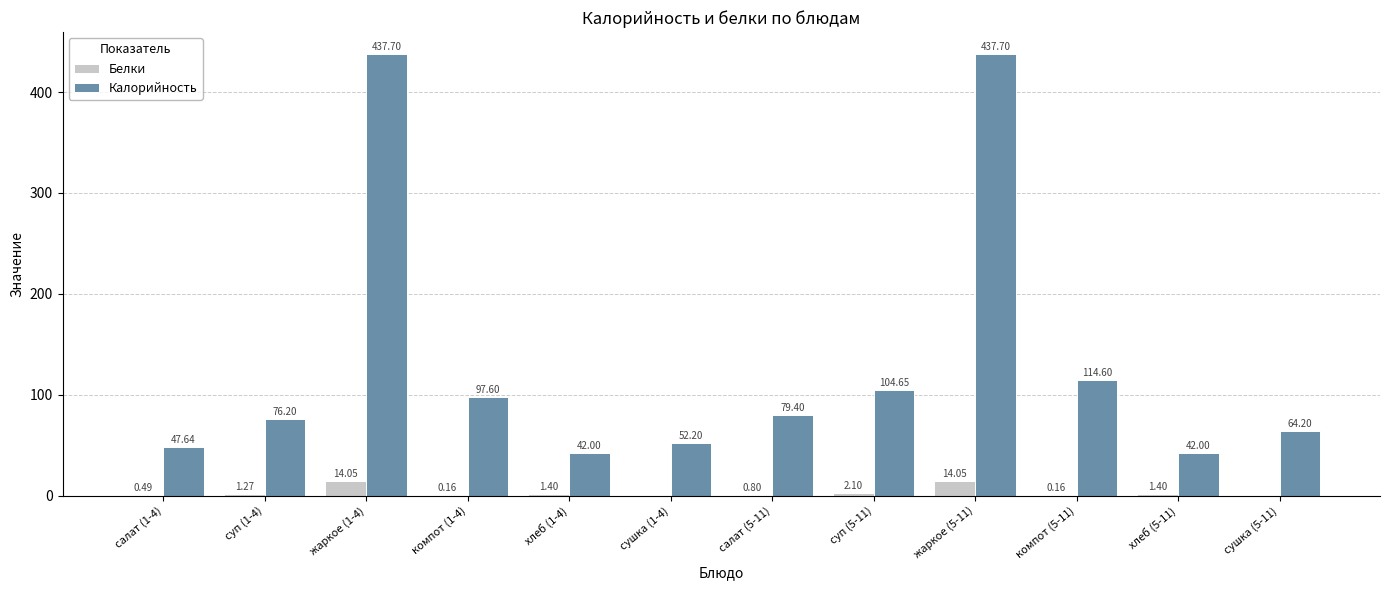

Which series changed the most between салат (1-4) and сушка (5-11)?

Калорийность